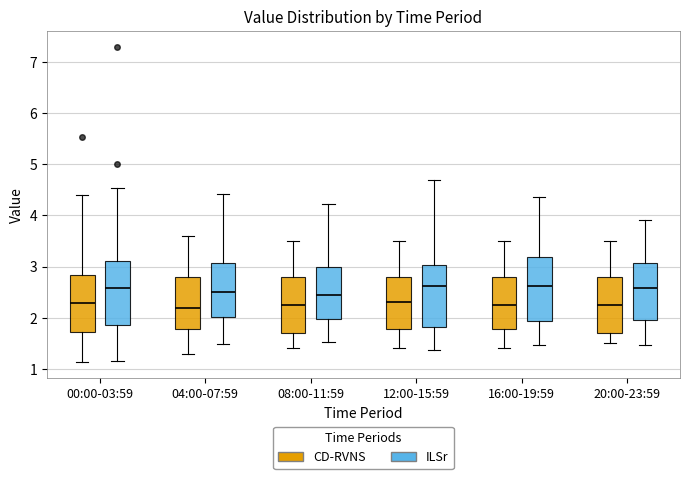

Where does the median line of the box for 12:00-15:59 (ILSr) sit on the y-axis? The values are not printed on the chart, so give them approximately, as read against the axis.

2.5